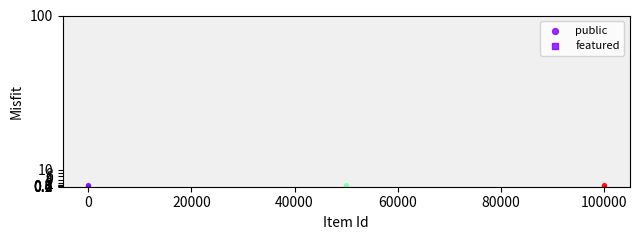

What is the total value across all series at 5588?

1